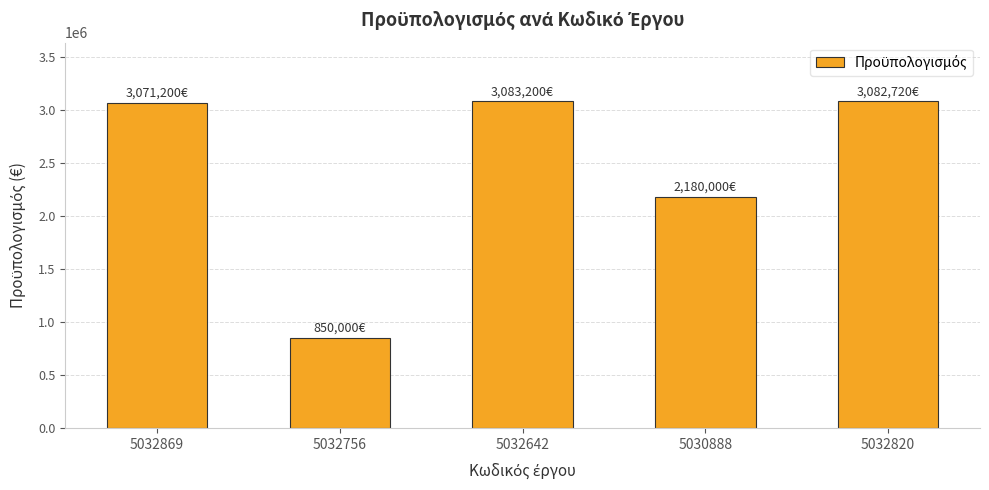

Is it true that the value at 5032756 is 1469738?

False